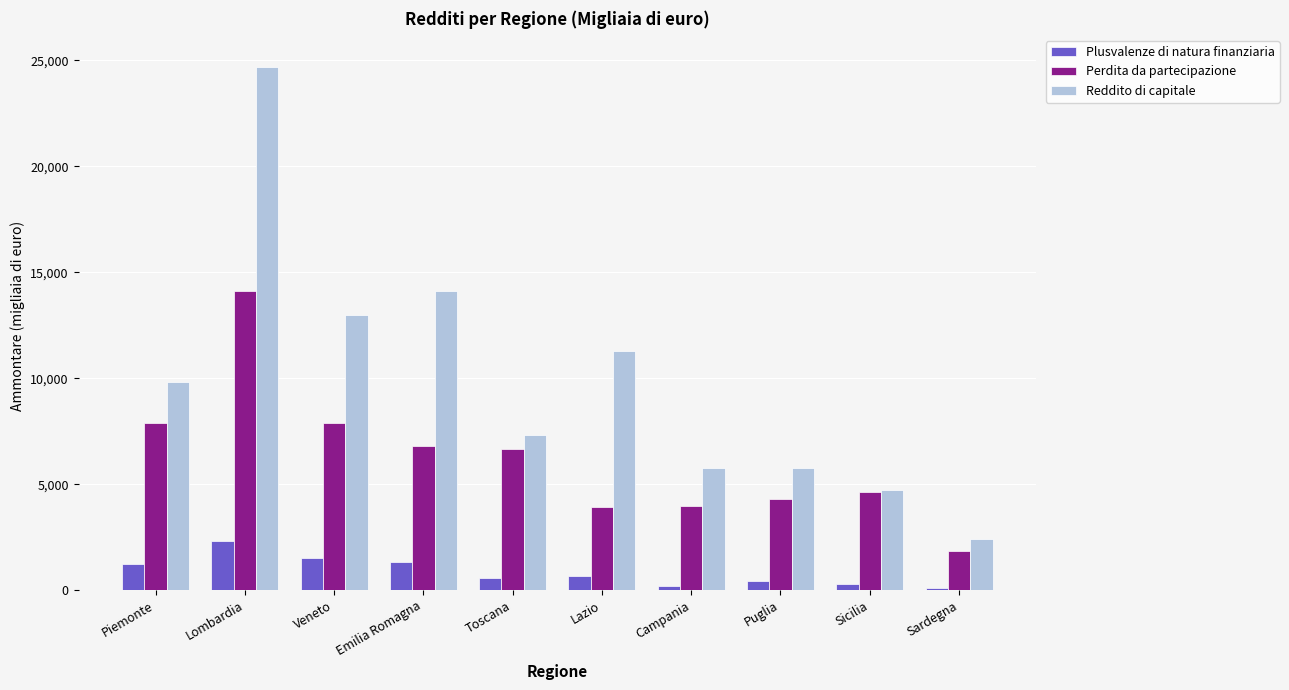

Is it true that Reddito di capitale equals 14704 at Lazio?

False